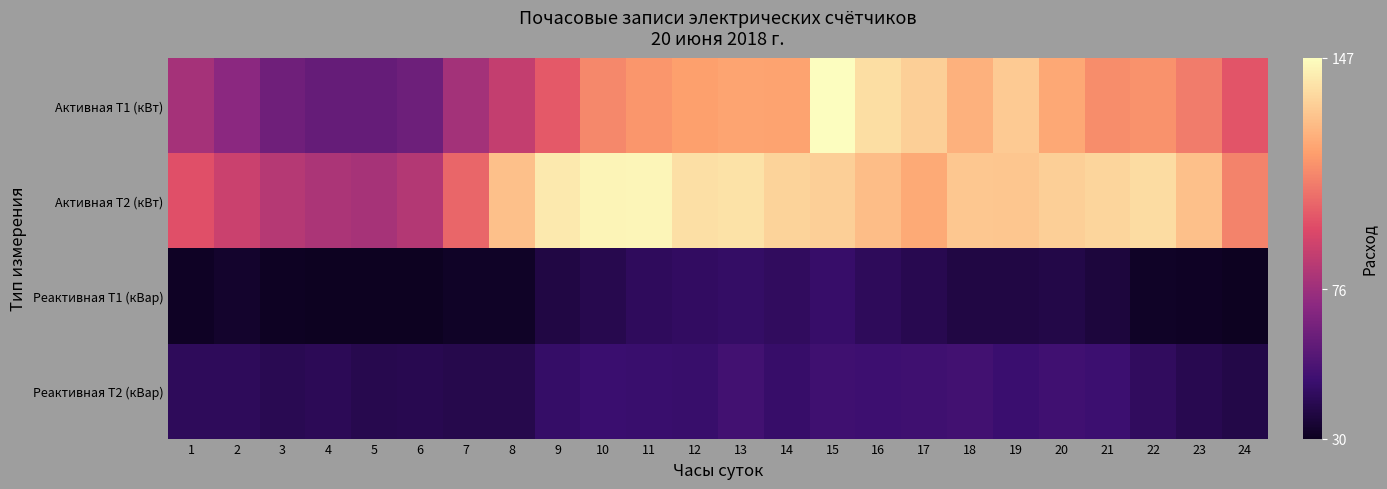

Reading left to right, what are all the values shown in this chart?

Активная Т1 (кВт): 1=78.5	2=71.3	3=62.9	4=60.2	5=60.2	6=62.5	7=77.9	8=87.0	9=98.9	10=112.0	11=115.2	12=118.0	13=119.4	14=119.2	15=147.1	16=137.3	17=132.8	18=123.7	19=131.4	20=120.7	21=113.3	22=114.7	23=108.6	24=97.6
Активная Т2 (кВт): 1=96.2	2=89.0	3=82.9	4=80.4	5=79.0	6=82.8	7=102.5	8=128.3	9=140.8	10=144.2	11=144.6	12=137.9	13=138.5	14=134.0	15=132.6	16=127.2	17=121.3	18=130.4	19=130.2	20=132.6	21=134.8	22=136.8	23=128.2	24=110.4
Реактивная Т1 (кВар): 1=31.3	2=33.1	3=31.0	4=30.7	5=30.4	6=30.6	7=31.8	8=32.0	9=38.2	10=40.8	11=43.7	12=44.5	13=45.7	14=44.3	15=46.7	16=43.6	17=41.3	18=38.2	19=38.2	20=39.1	21=37.1	22=32.0	23=31.3	24=30.4
Реактивная Т2 (кВар): 1=43.1	2=43.3	3=41.6	4=42.5	5=40.7	6=40.9	7=40.3	8=40.0	9=46.1	10=48.0	11=47.5	12=47.1	13=50.0	14=46.6	15=49.4	16=48.9	17=49.1	18=50.1	19=48.0	20=49.7	21=48.3	22=44.2	23=40.9	24=39.2